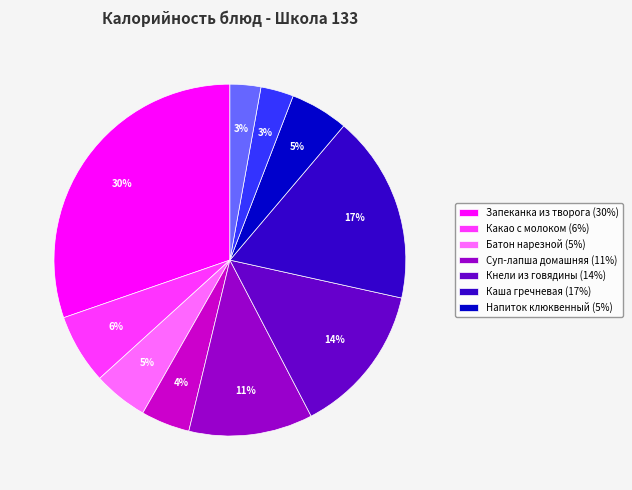

Is there any slice that represents more than half of the pie?

No